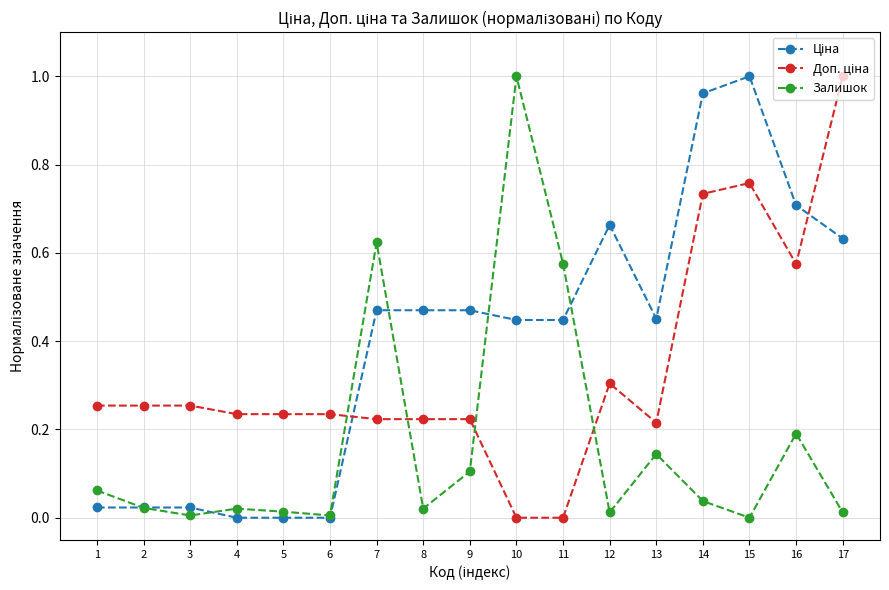

Is it true that Залишок equals 0.2 at 13?

False